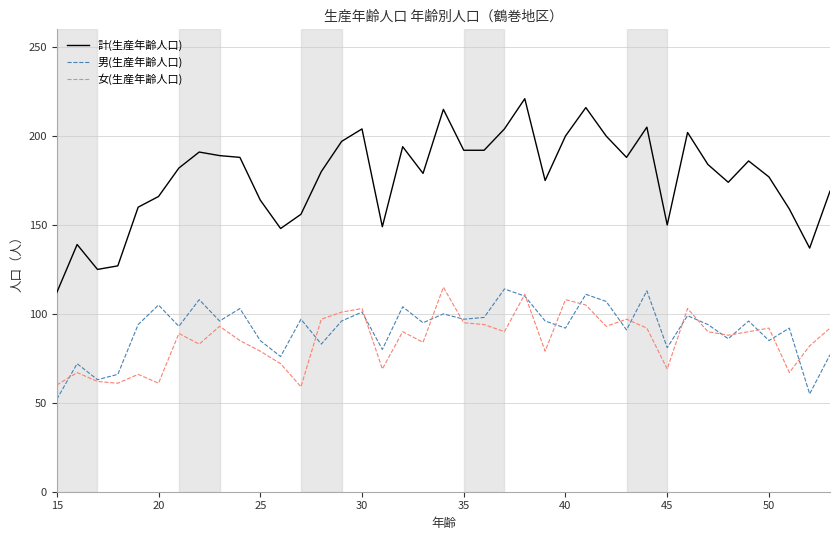

What is the minimum value for 計(生産年齢人口)?

112